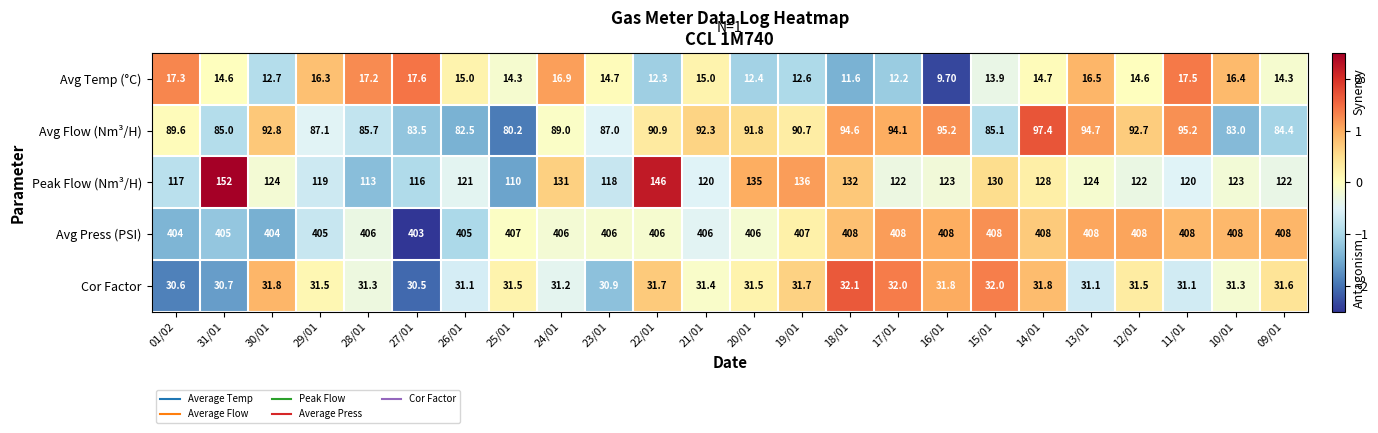

At which category does the chart reach its minimum across all series?

16/01